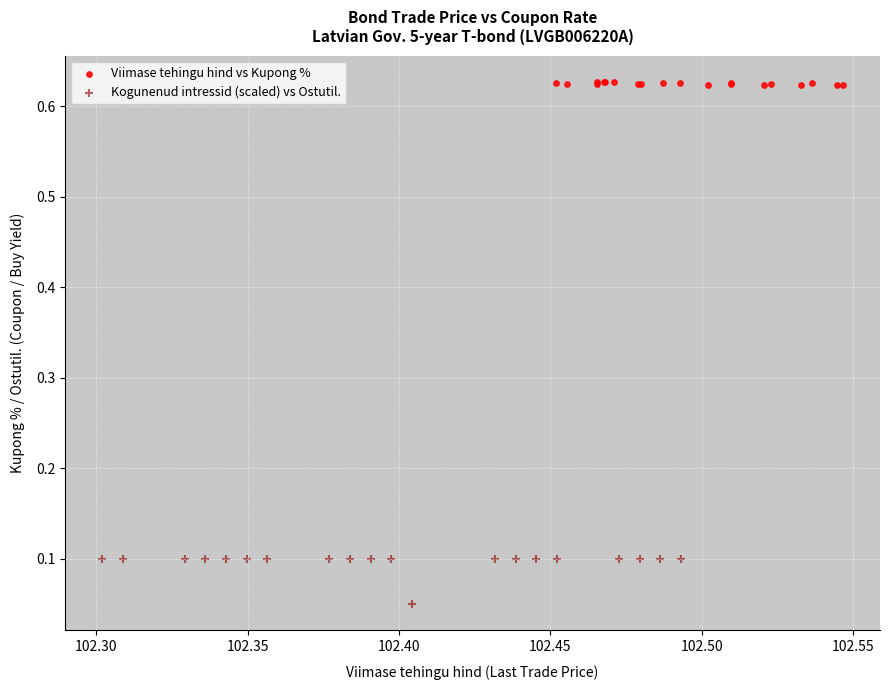

Which series has the widest spread of Y values?

Kogunenud intressid (scaled) vs Ostutil.